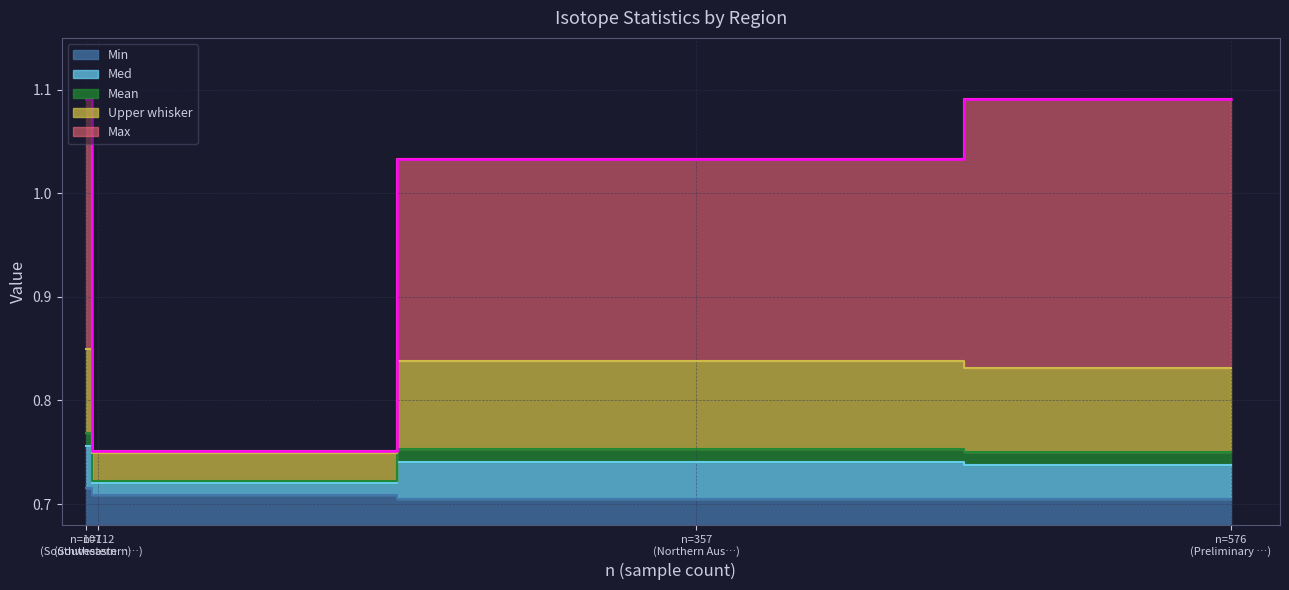

At which category is the sum across all series the highest?

Southwestern Australia